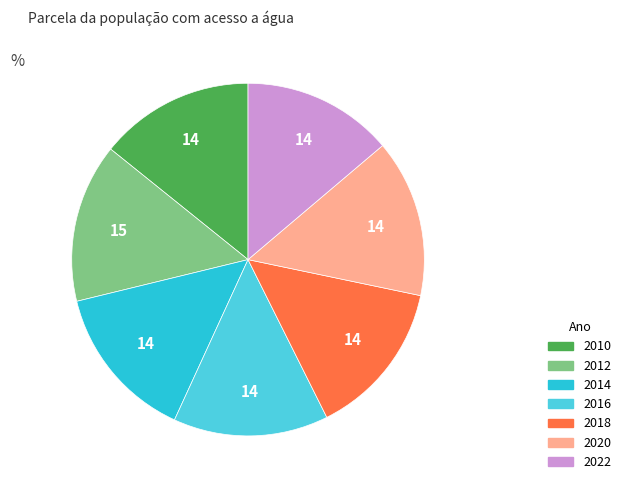

How many segments does this pie chart have?

7